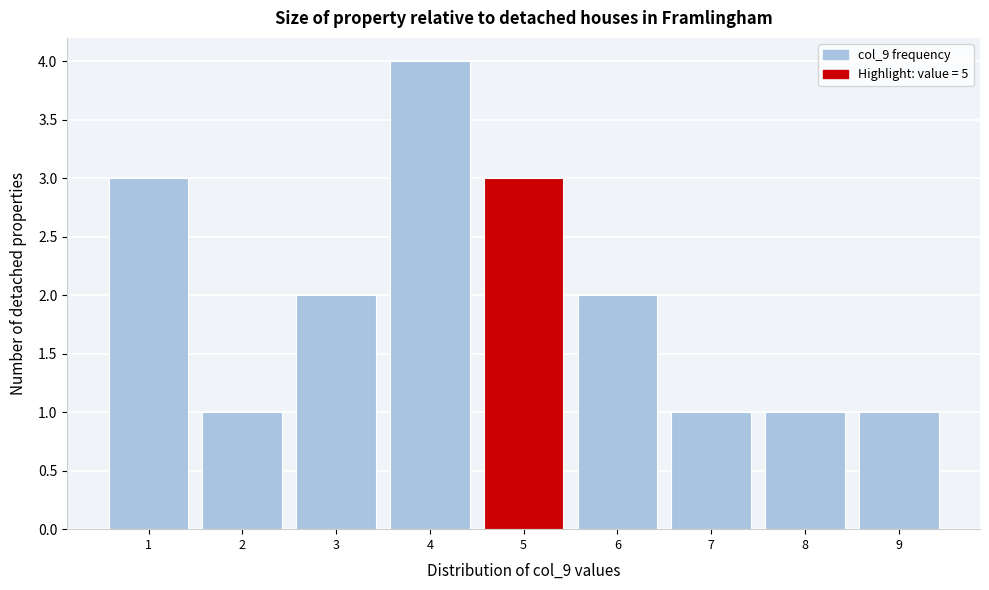

Reading left to right, transcribe this chart: for each bar, give the range it covers on the x-axis and its height. The values are not printed on the chart, so give them approximately, as read against the axis.

0.5 to 1.5: 3
1.5 to 2.5: 1
2.5 to 3.5: 2
3.5 to 4.5: 4
4.5 to 5.5: 3
5.5 to 6.5: 2
6.5 to 7.5: 1
7.5 to 8.5: 1
8.5 to 9.5: 1